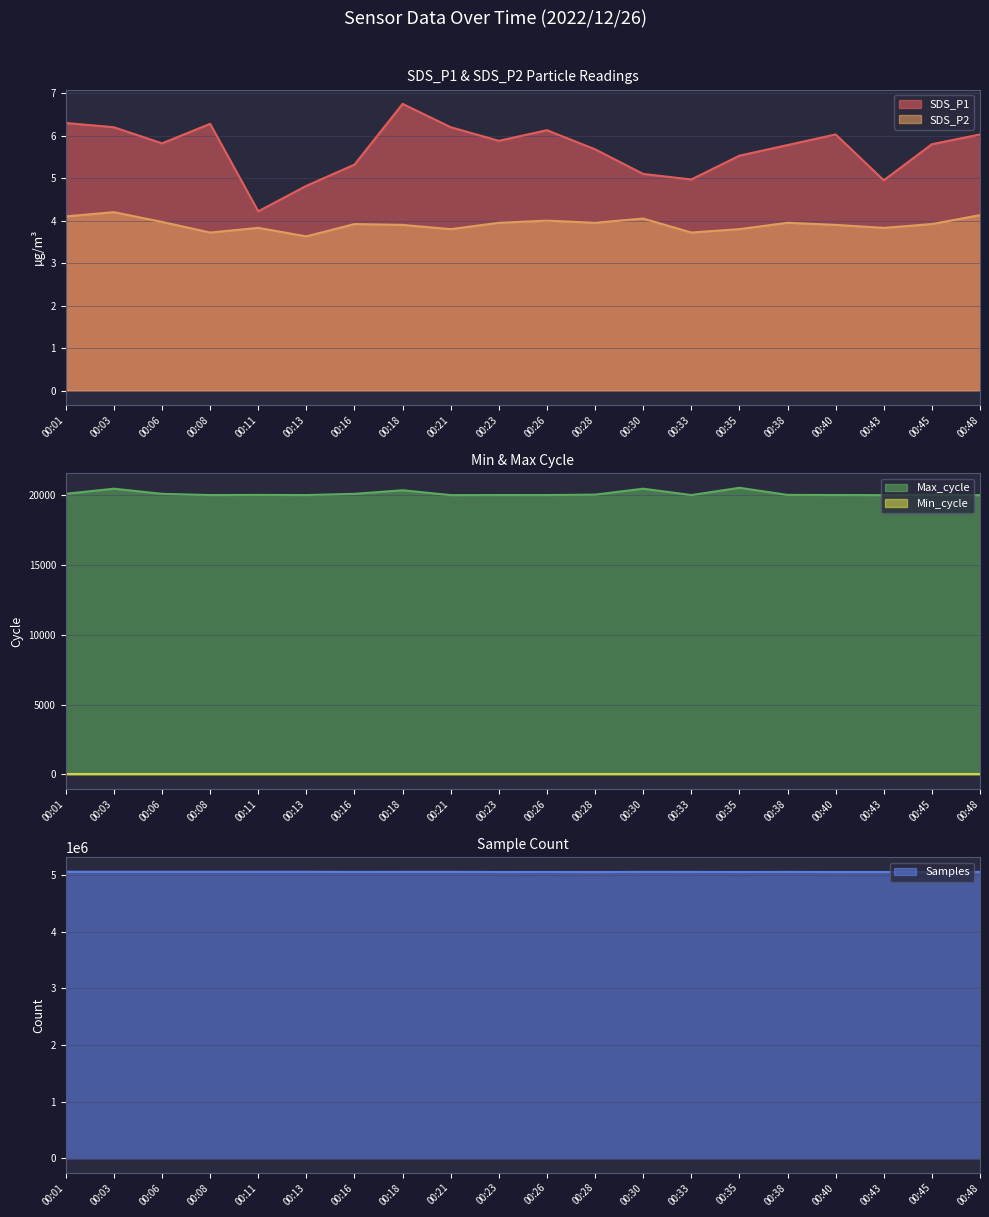

The value of Max_cycle at 00:18 is 20369.0. True or false?

True